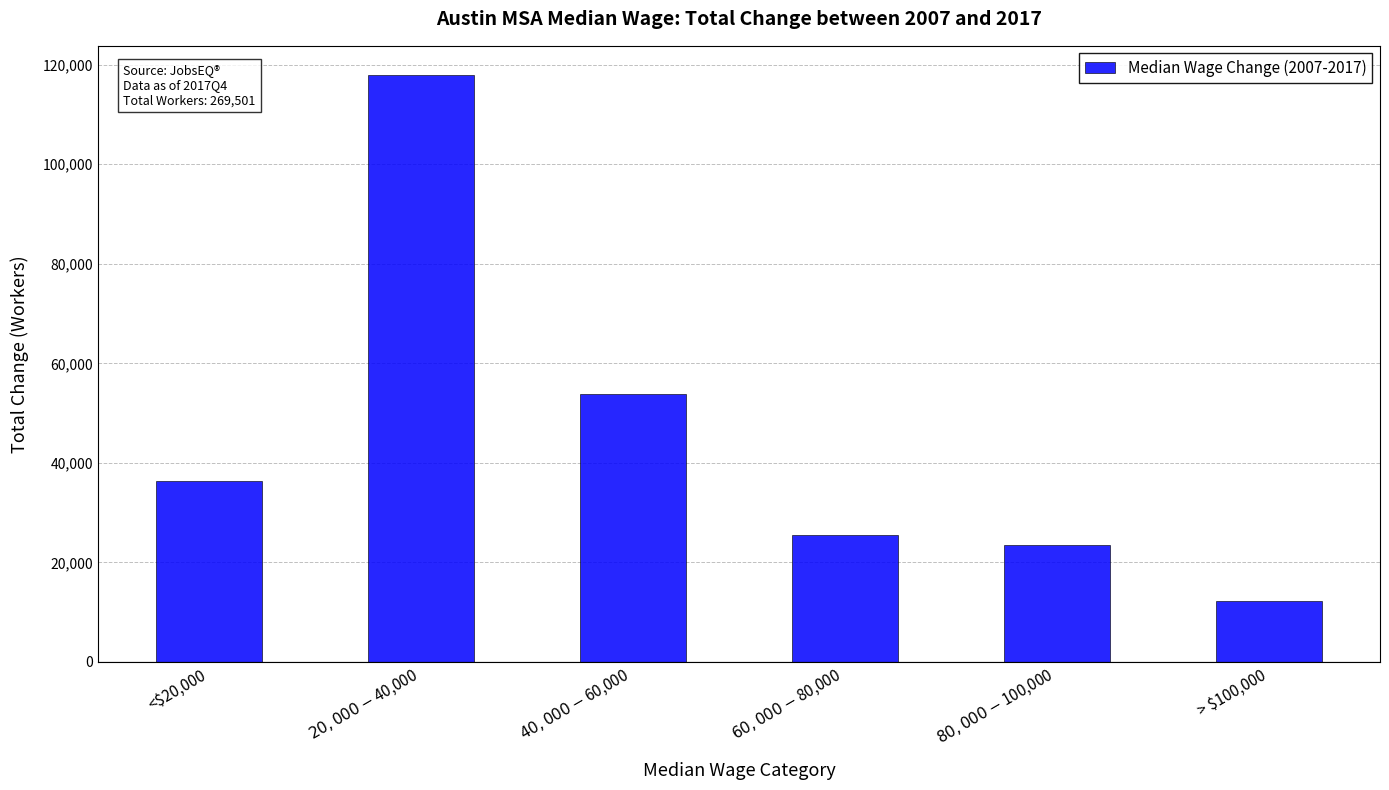

List the labels in order of value, smallest first.

> $100,000, $80,000 - $100,000, $60,000 - $80,000, <$20,000, $40,000 - $60,000, $20,000 - $40,000